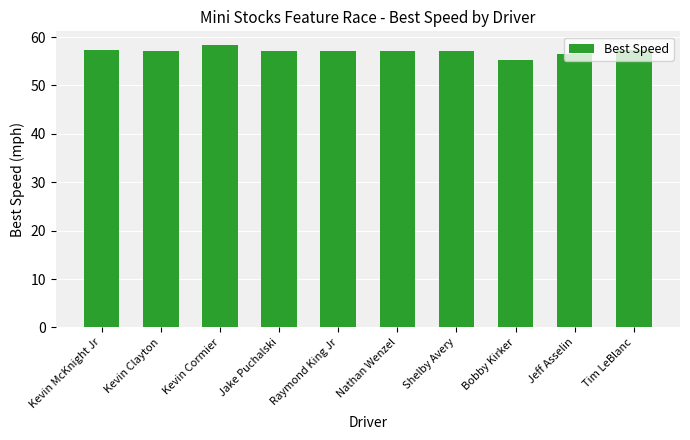

What value does the data have at Raymond King Jr?

57.2